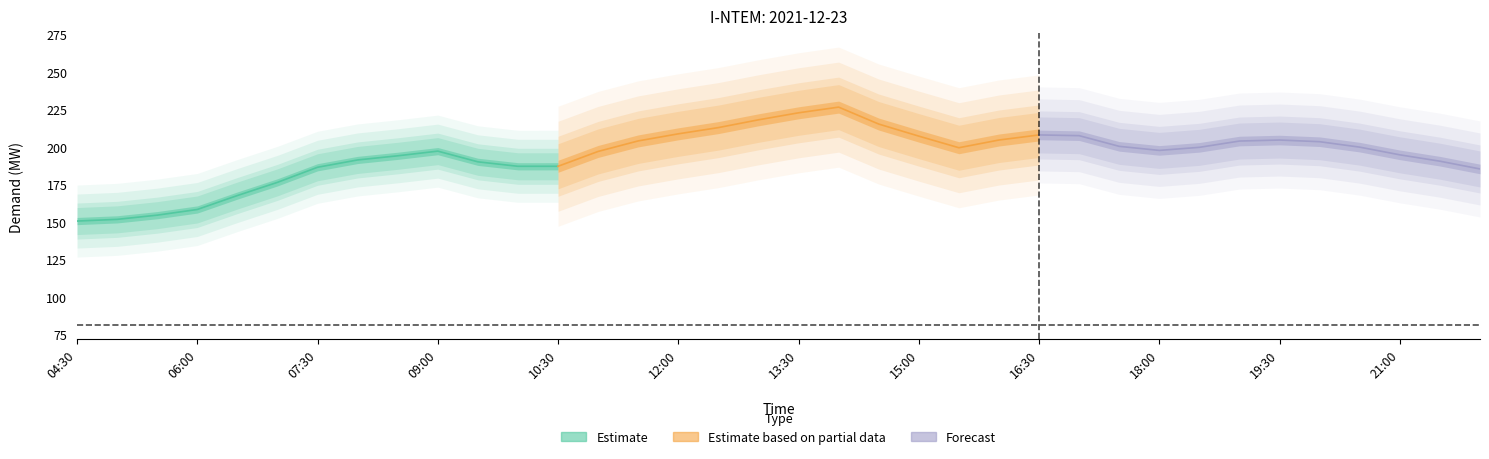

True or false: Demand and Market Price cross at least once.

False